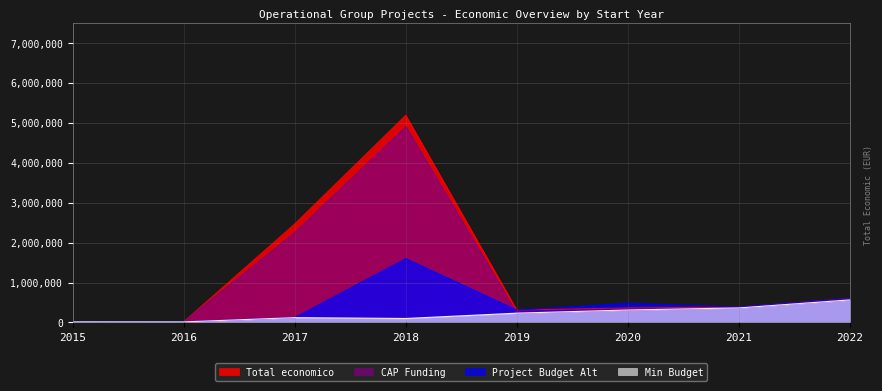

What are all the series names shown in the legend?

Total economico, CAP Funding, Project Budget Alt, Min Budget